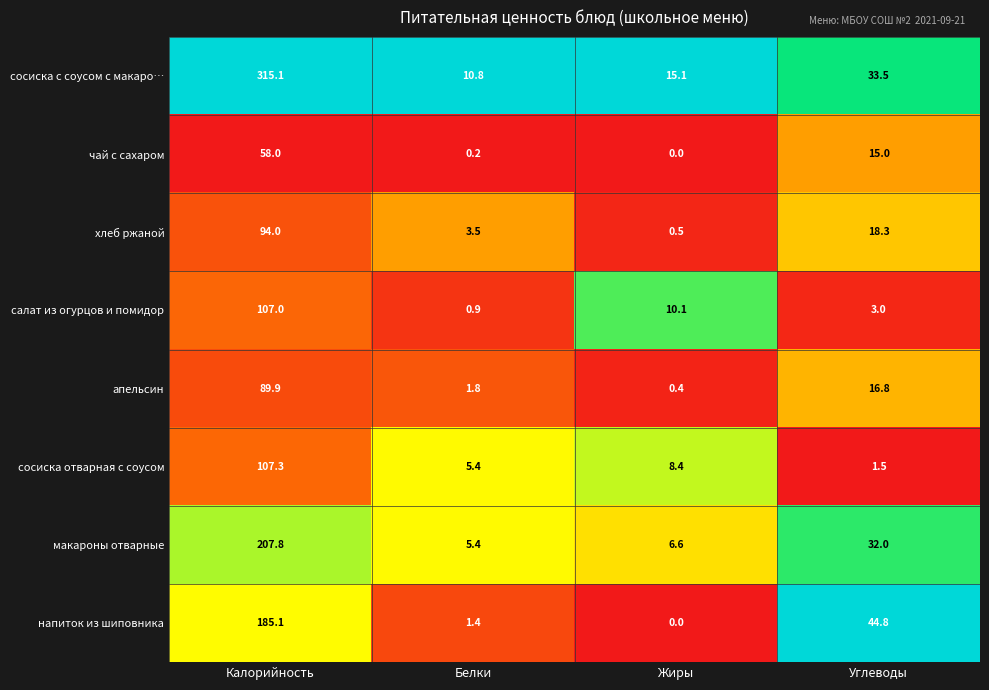

What is the total value across all series at Жиры?

41.1